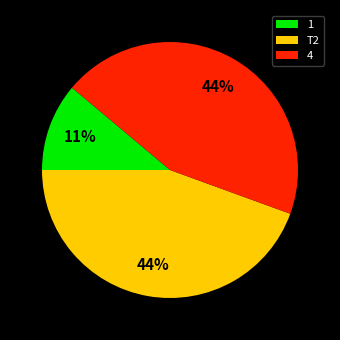

Which slice is the smallest?

1